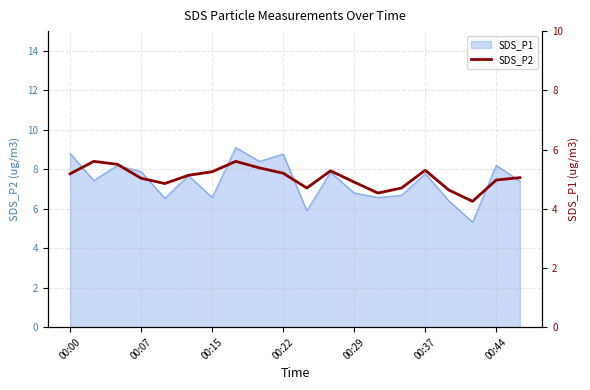

Read the value at 00:15.

5.5